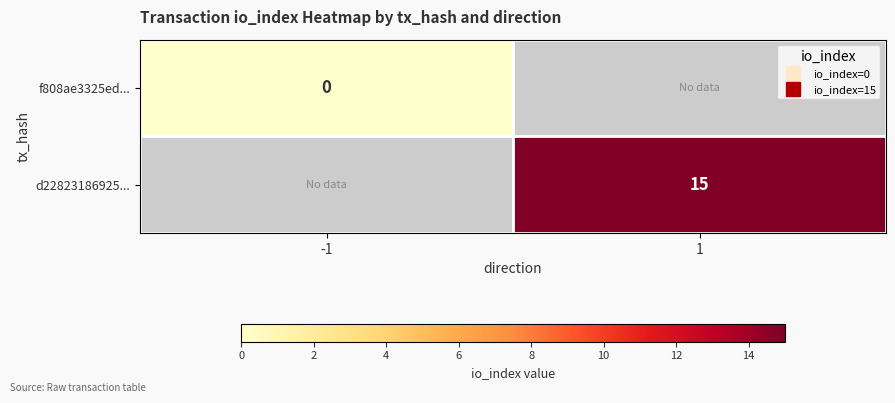

At which label is f808ae3325ed... closest to 0?

-1